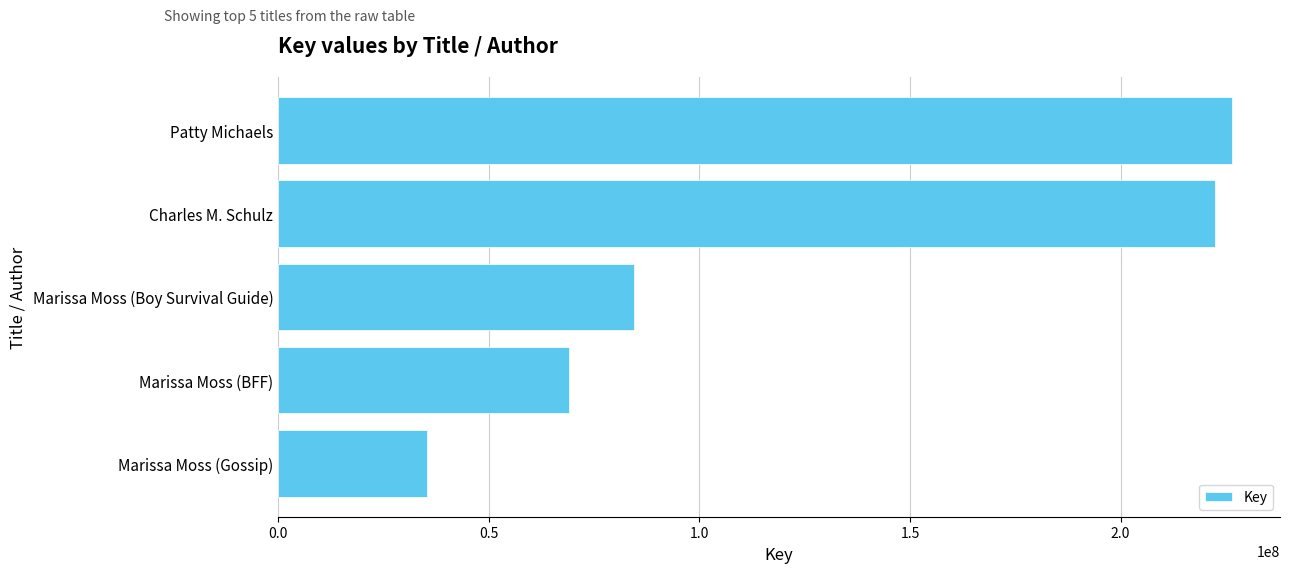

What is the average value?

127580327